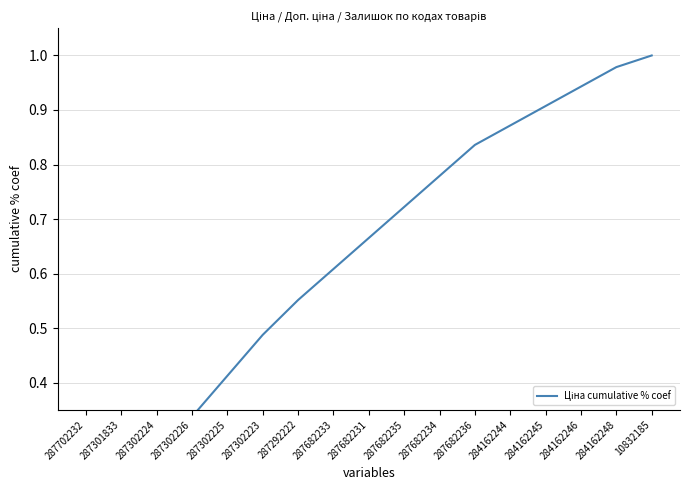

What is the difference between the maximum and minimum values?

0.9